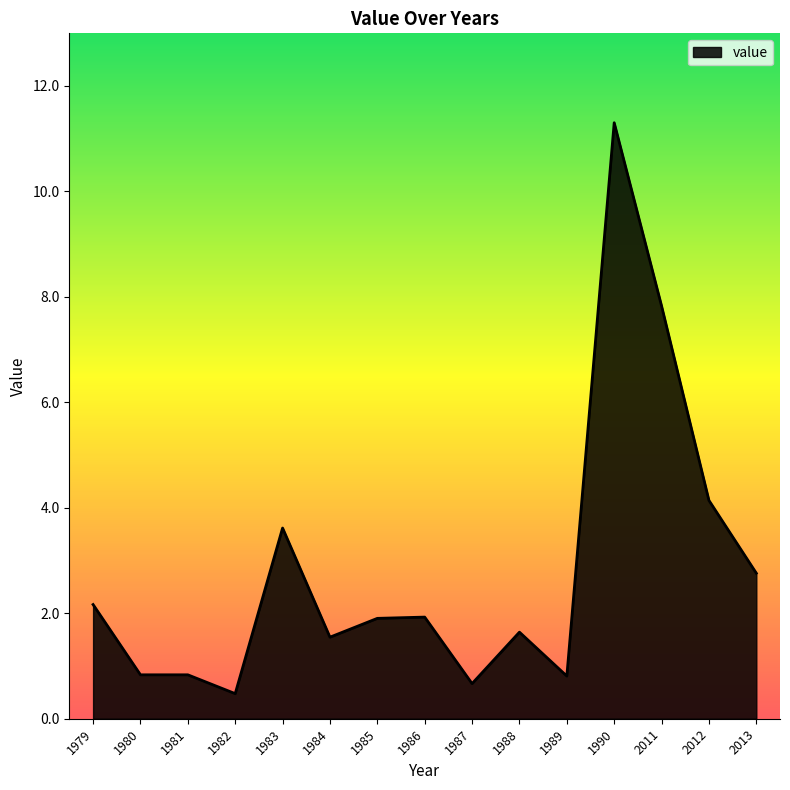

What is the change in value from 1979 to 1982?

-1.7